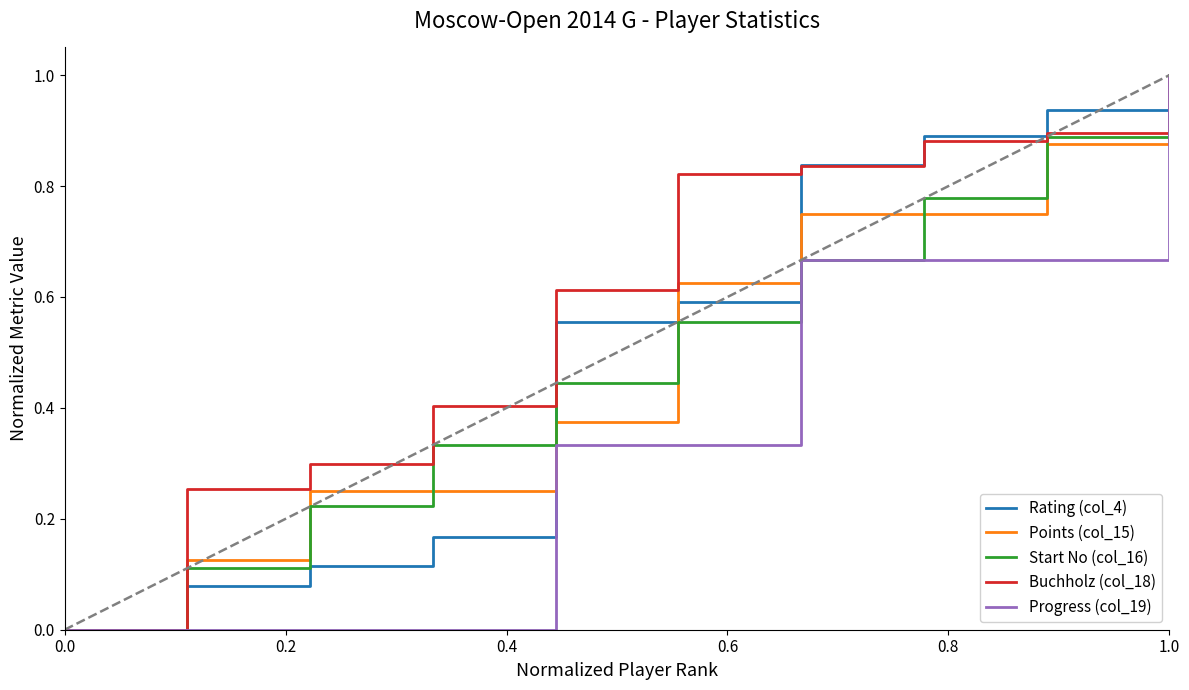

Does the chart have visible grid lines?

No